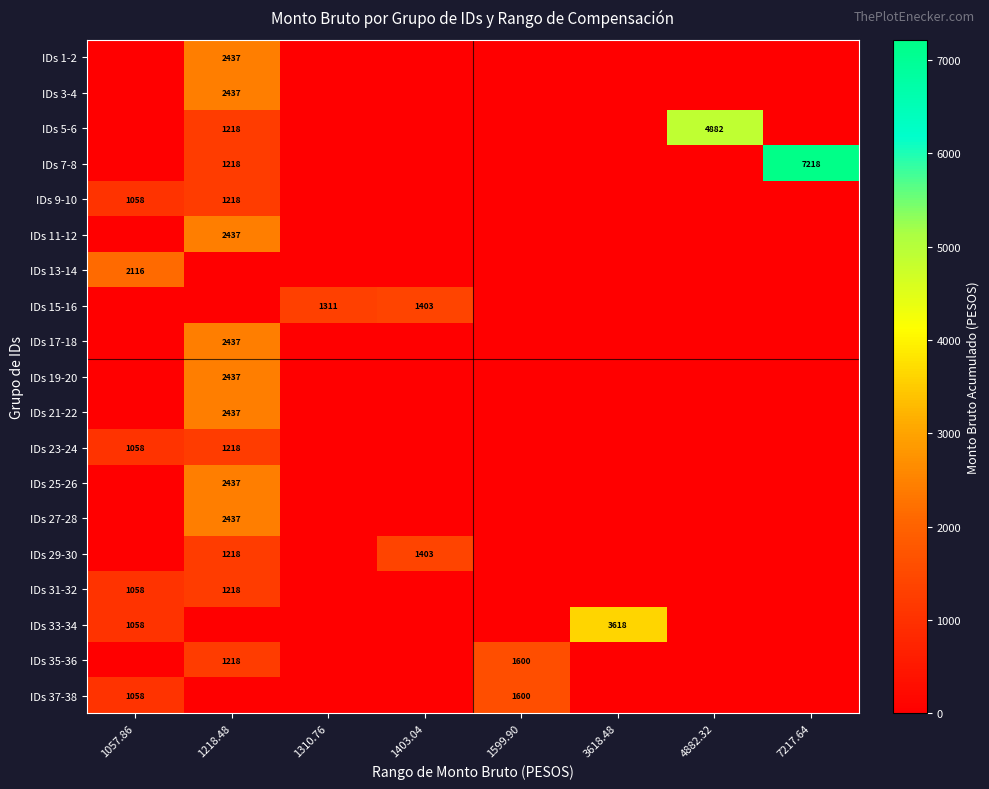

The IDs 3-4 series shows 0.0 at 1310.76. True or false?

True